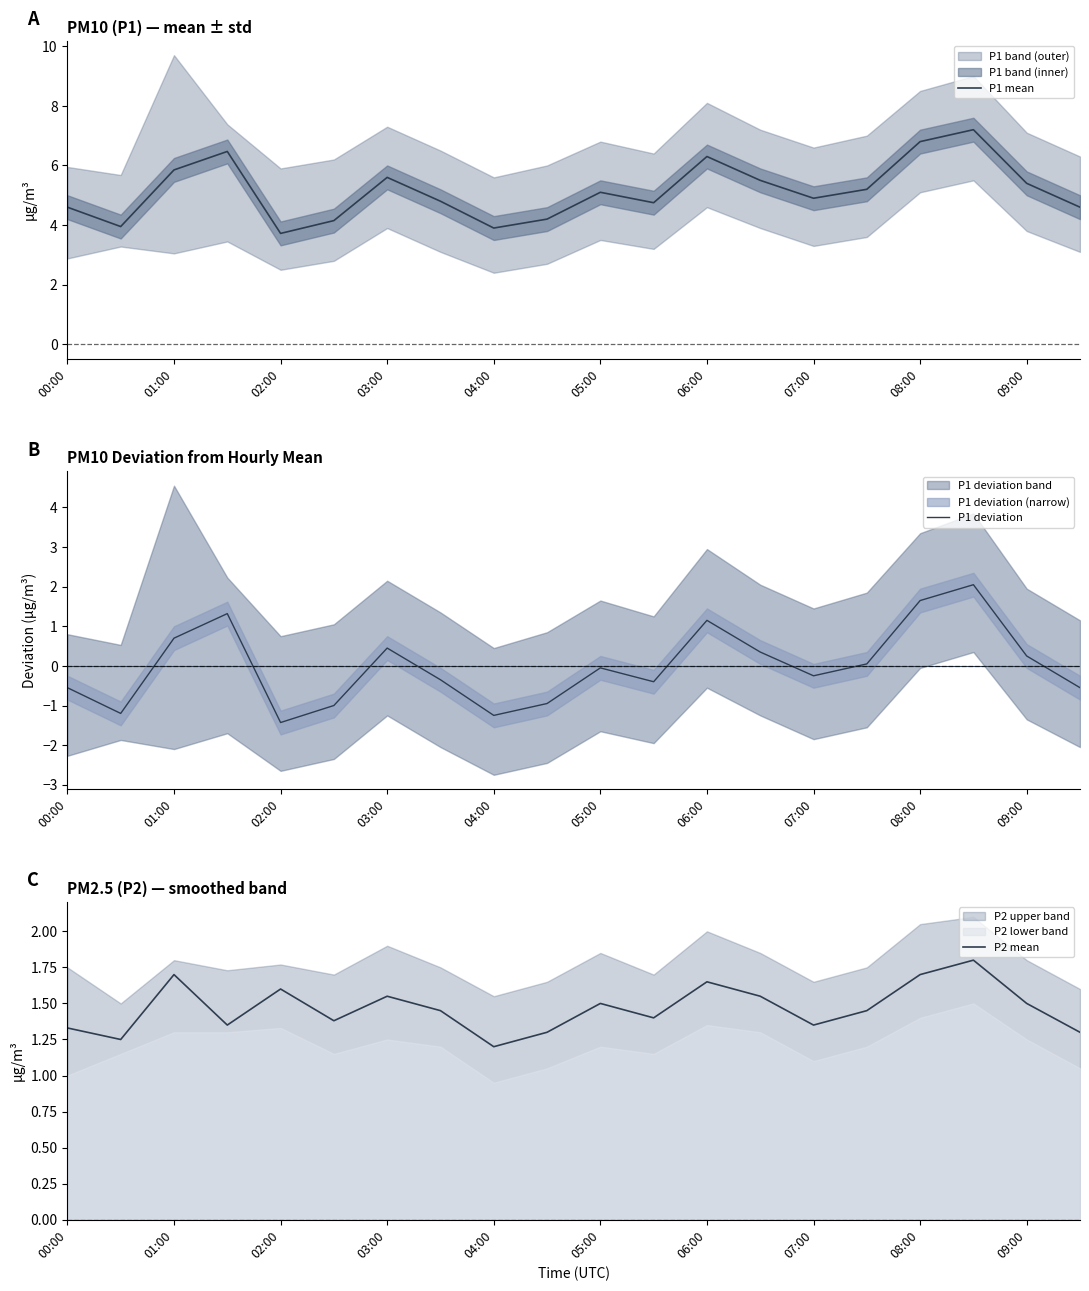

At how many categories does at least one series exceed 1?

20